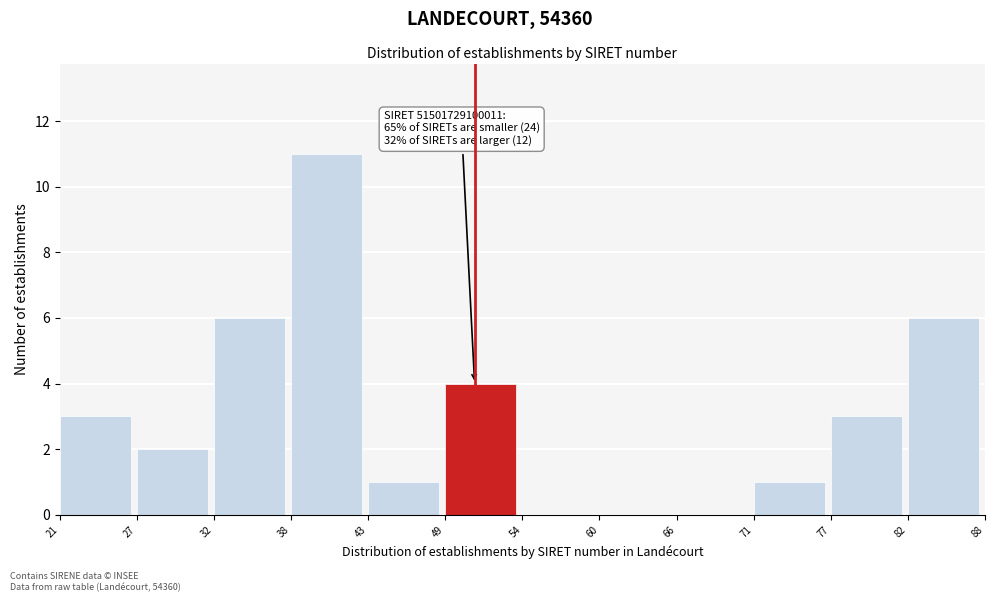

Reading right to left, extract all data points from this chart.

82=6	77=3	71=1	66=0	60=0	54=0	49=4	43=1	38=11	32=6	27=2	21=3